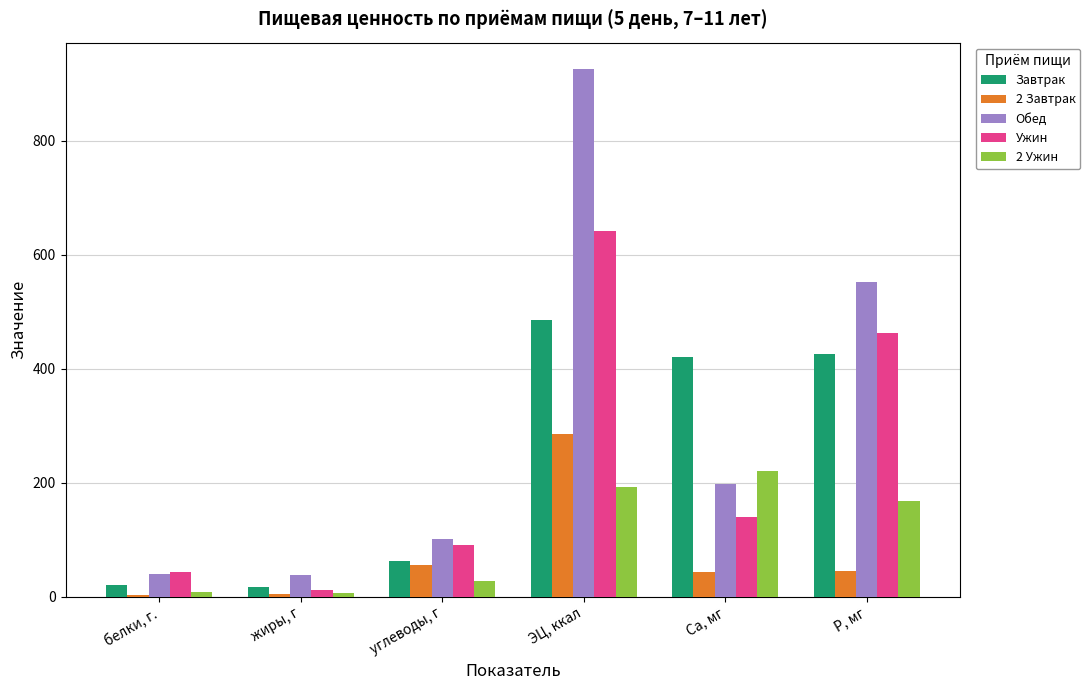

What is the difference between the second highest and second lowest values in the Завтрак series?

404.6